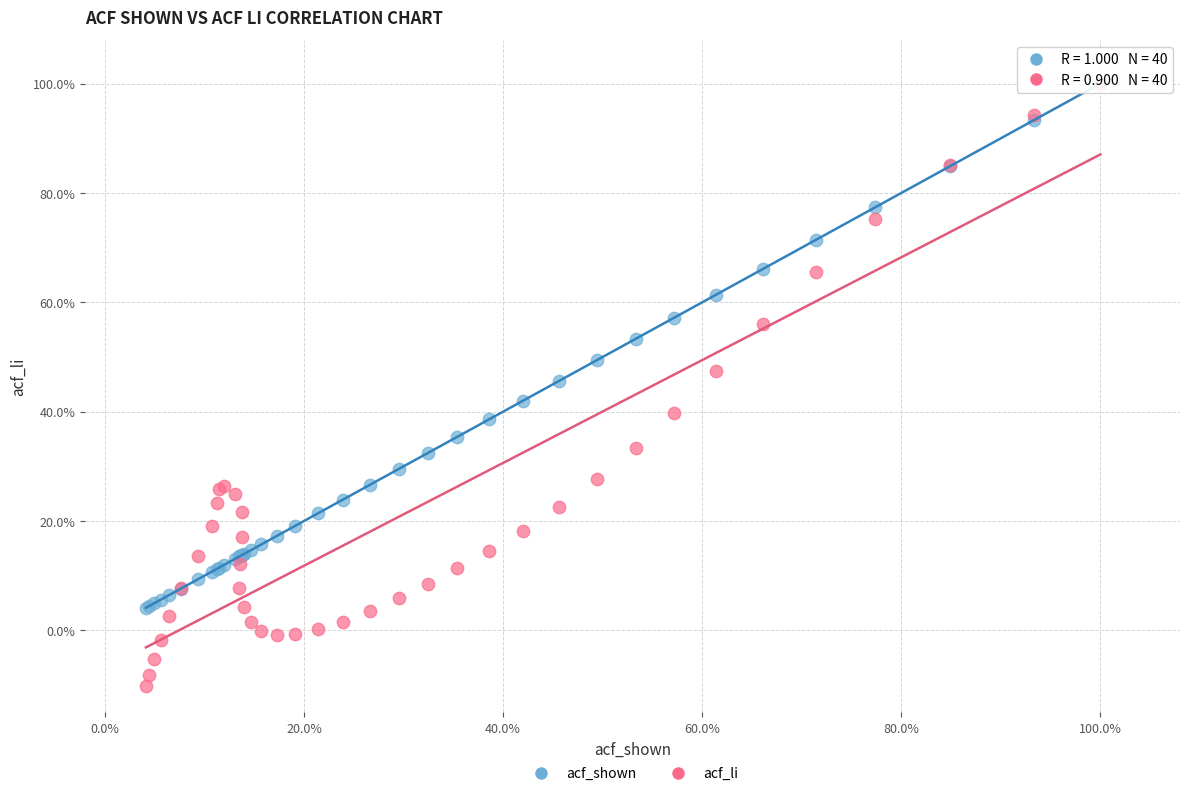

What are all the series names shown in the legend?

acf_shown, acf_li